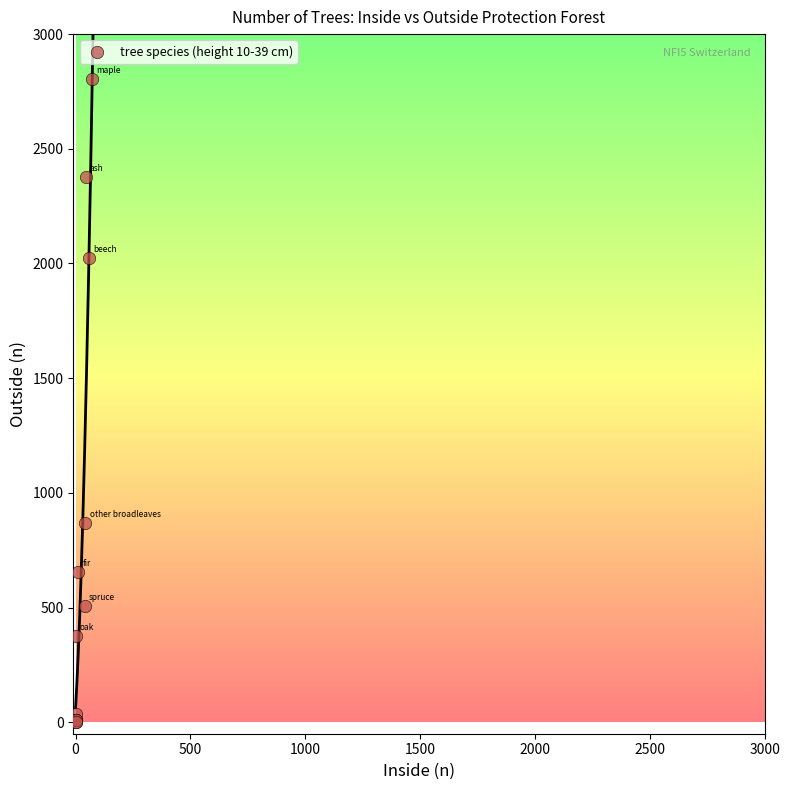

What Y value in the scatter plot is closest to 1401?

868